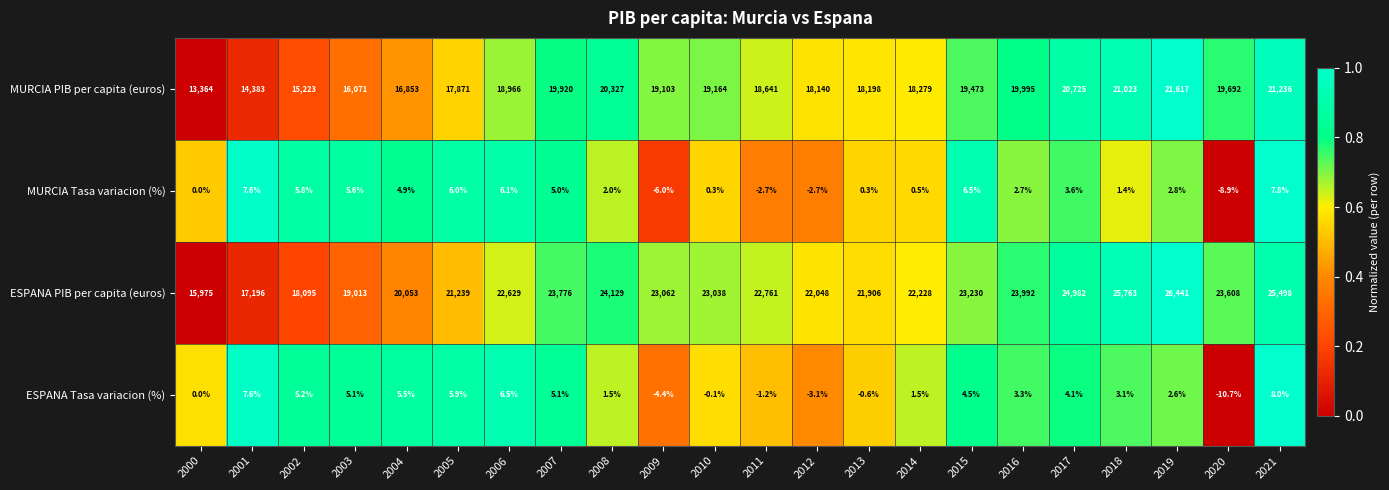

The ESPANA Tasa variacion (%) series shows -1.2 at 2011. True or false?

True